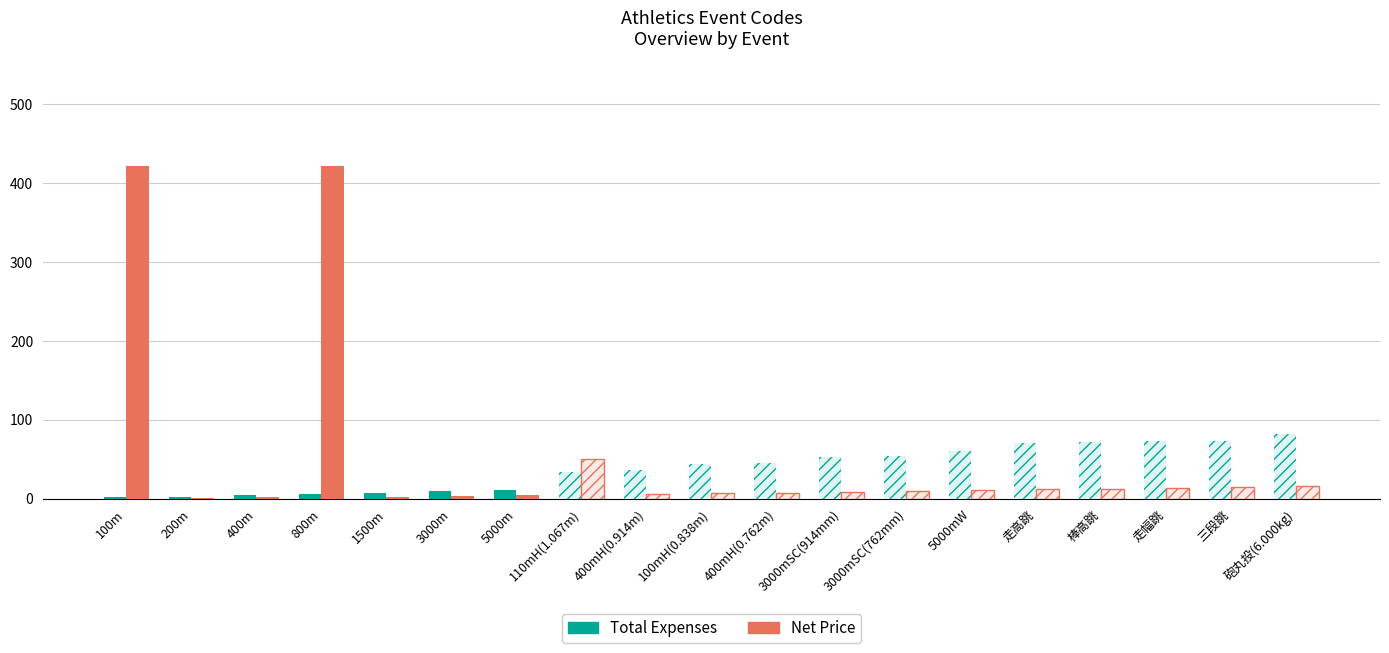

The Total Expenses series shows 27 at 走高跳. True or false?

False